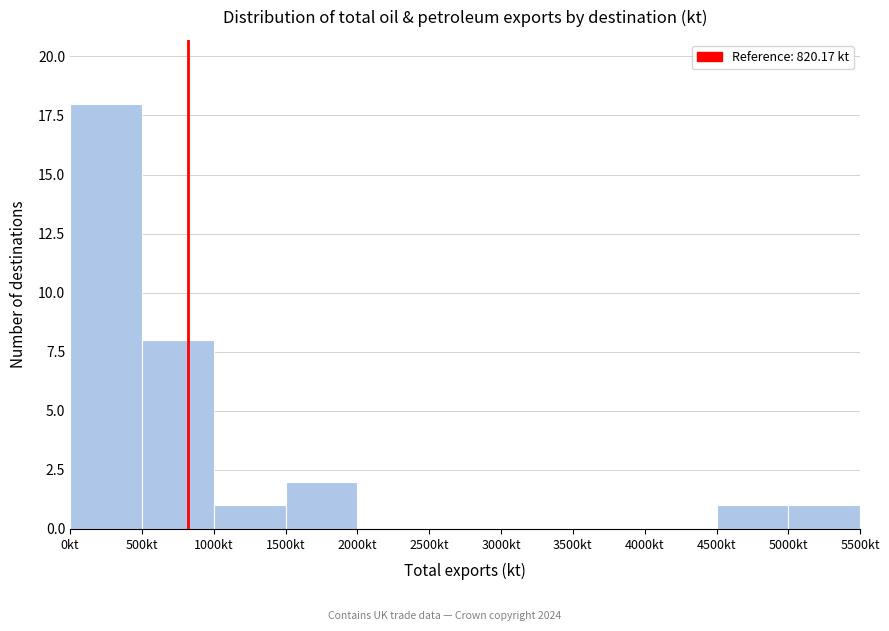

Which range on the x-axis has the tallest bar?

0 to 500